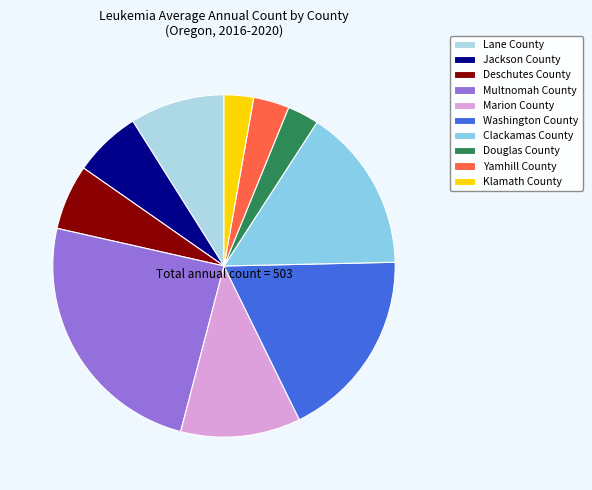

Is the sum of Douglas County and Lane County greater than half?

No